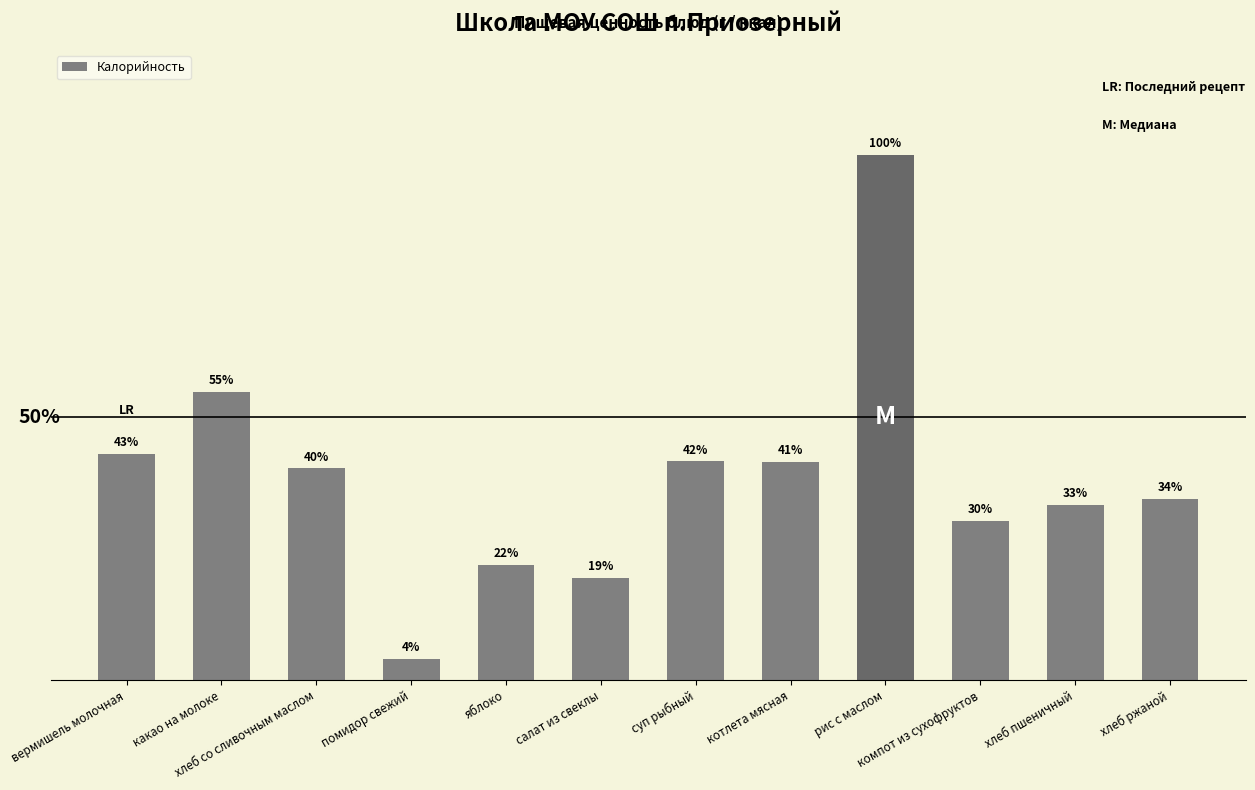

At which label is the value closest to 166?

какао на молоке